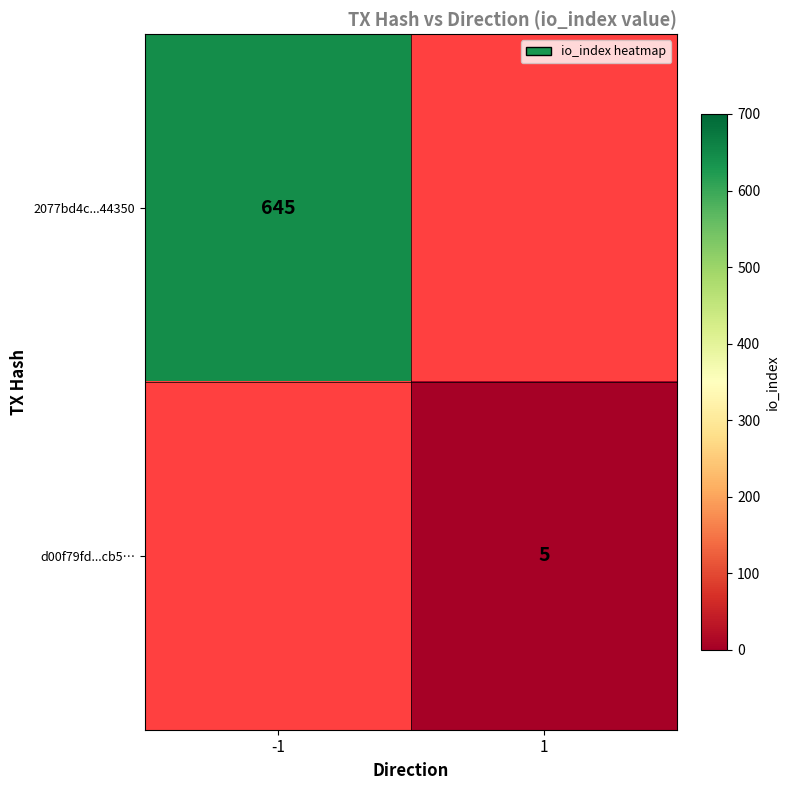

The value of d00f79fd...cb5… at 1 is 5. True or false?

True